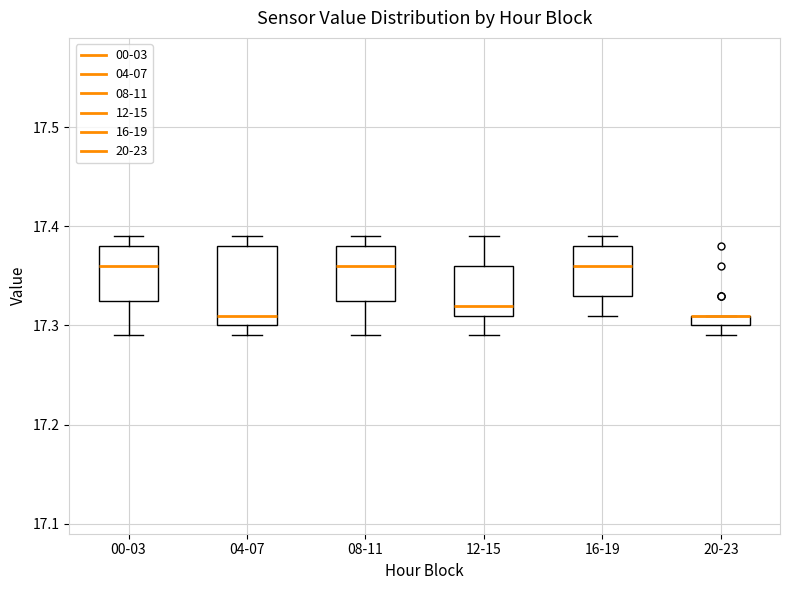

Which box is the tallest, from its lower edge to its upper edge?

04-07